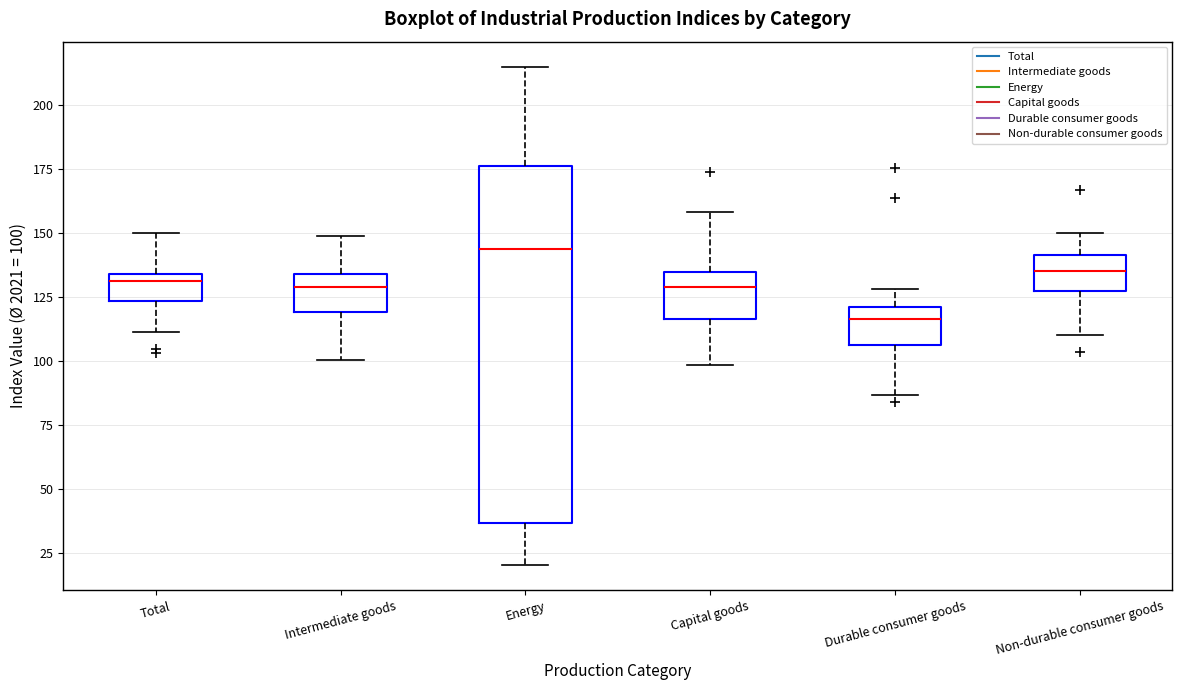

Which box has the lowest median line?

Durable consumer goods